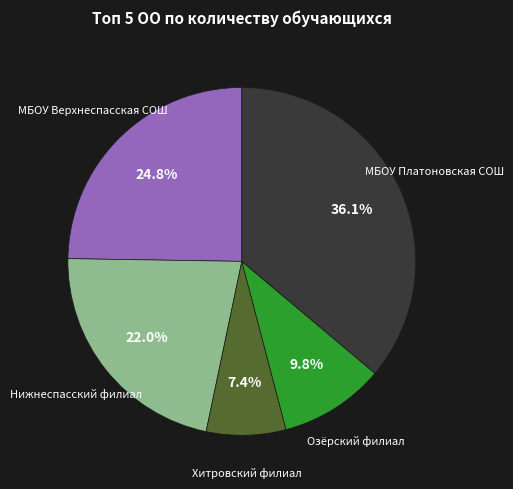

How many segments does this pie chart have?

5